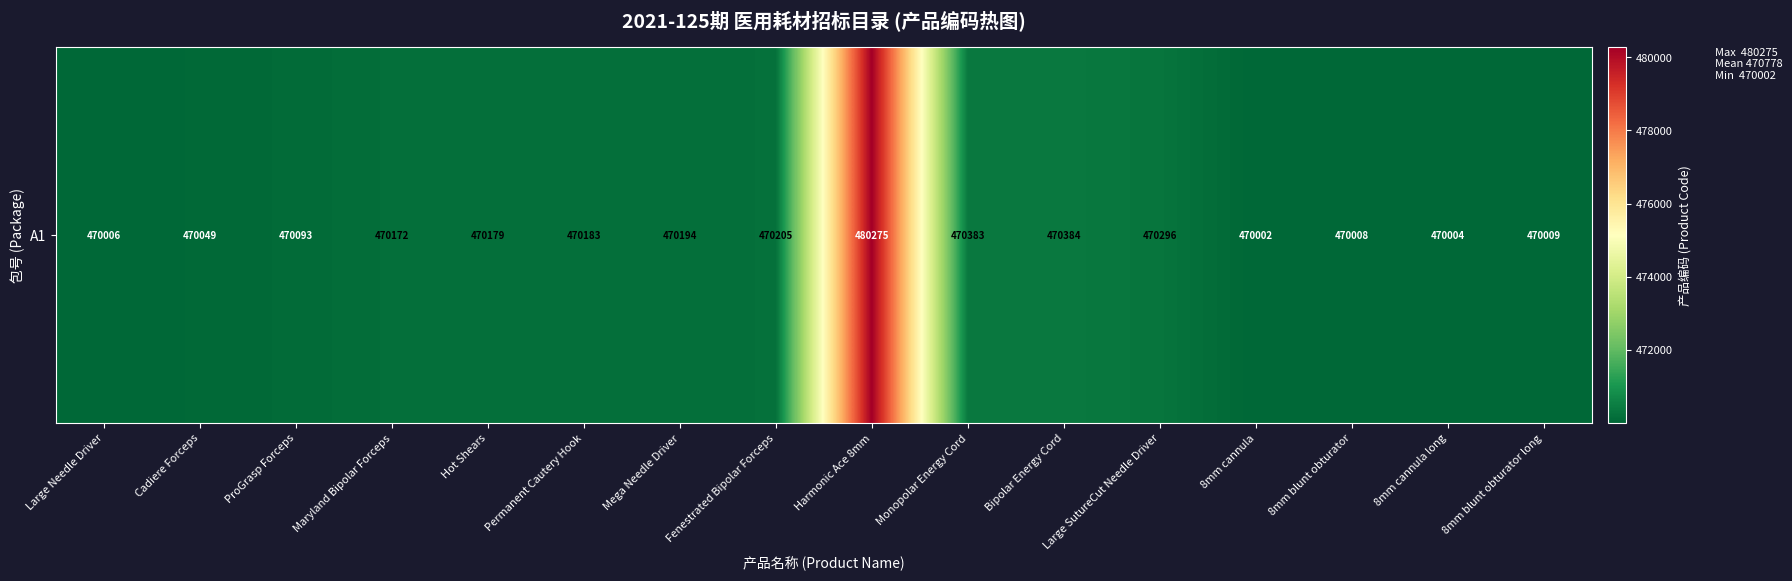

True or false: the data shows 470383 at Monopolar Energy Cord.

True